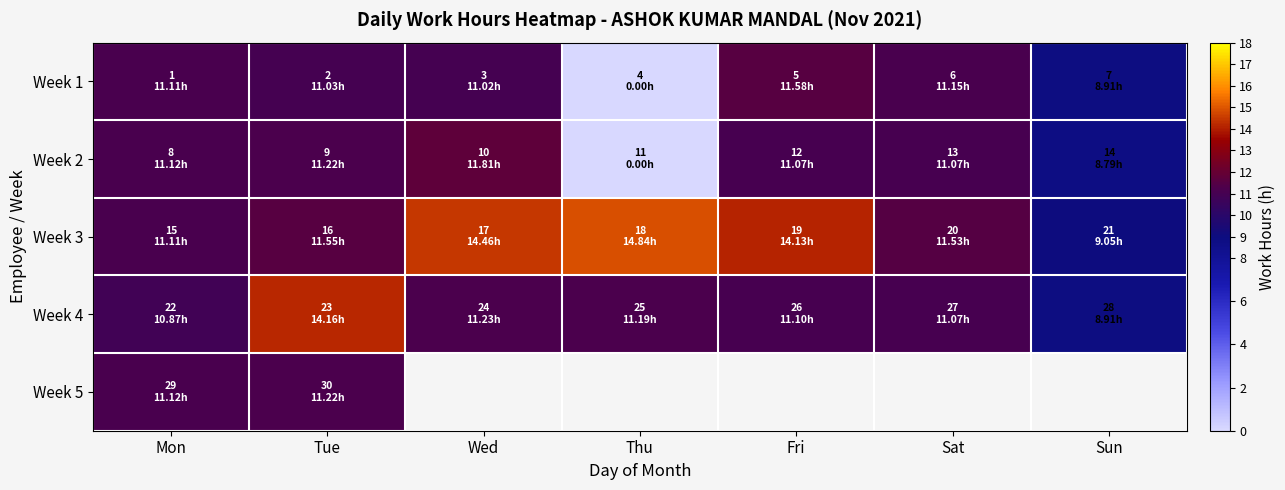

How many data points in Week 3 are above 11?

6